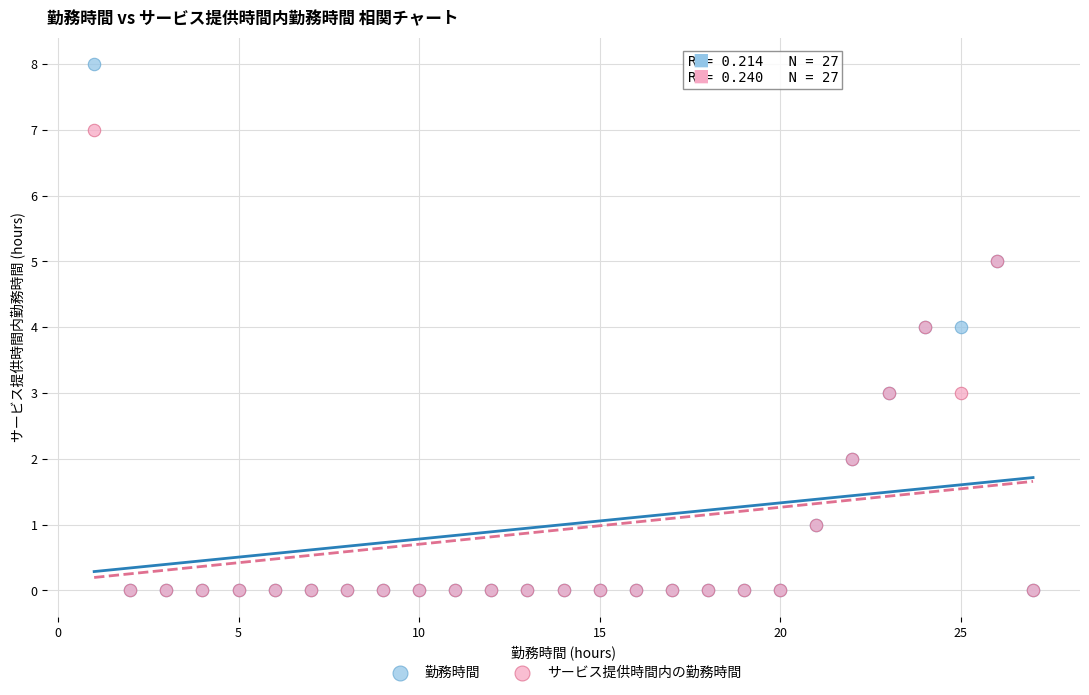

What are all the series names shown in the legend?

勤務時間, サービス提供時間内の勤務時間